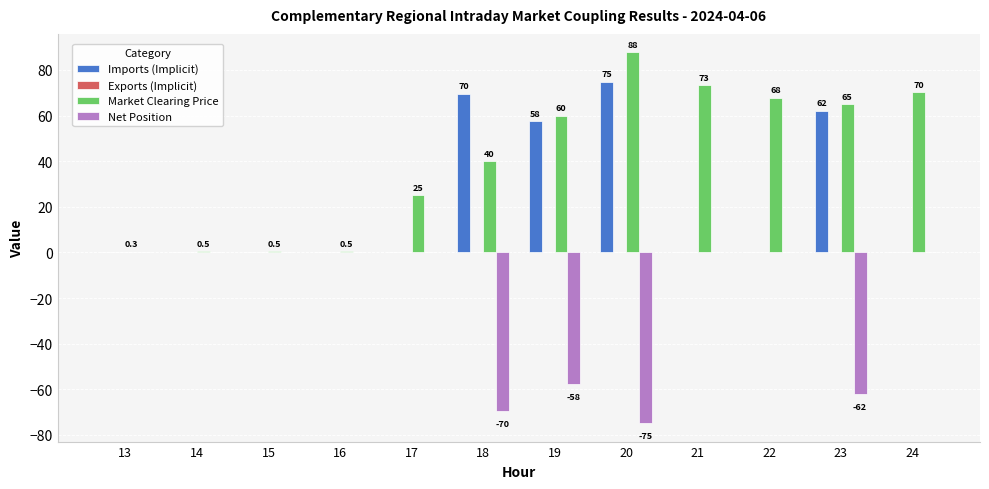

How many groups of bars are there?

12